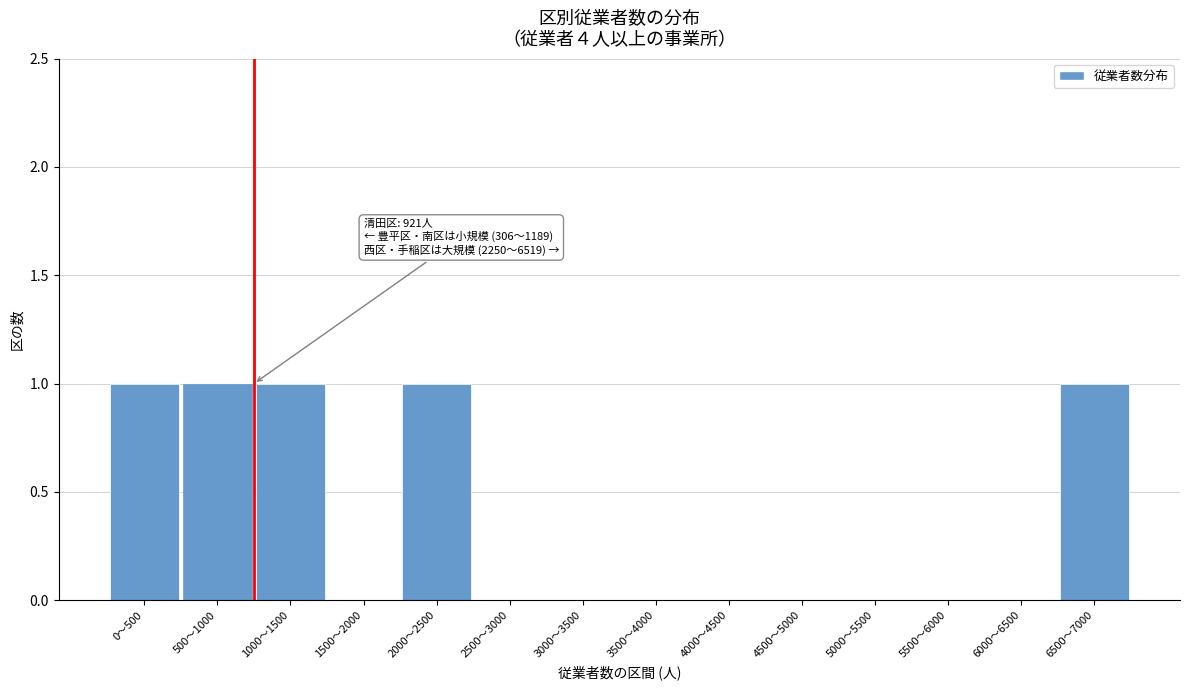

Reading right to left, list all the values displayed in this chart.

6500〜7000=1	6000〜6500=0	5500〜6000=0	5000〜5500=0	4500〜5000=0	4000〜4500=0	3500〜4000=0	3000〜3500=0	2500〜3000=0	2000〜2500=1	1500〜2000=0	1000〜1500=1	500〜1000=1	0〜500=1